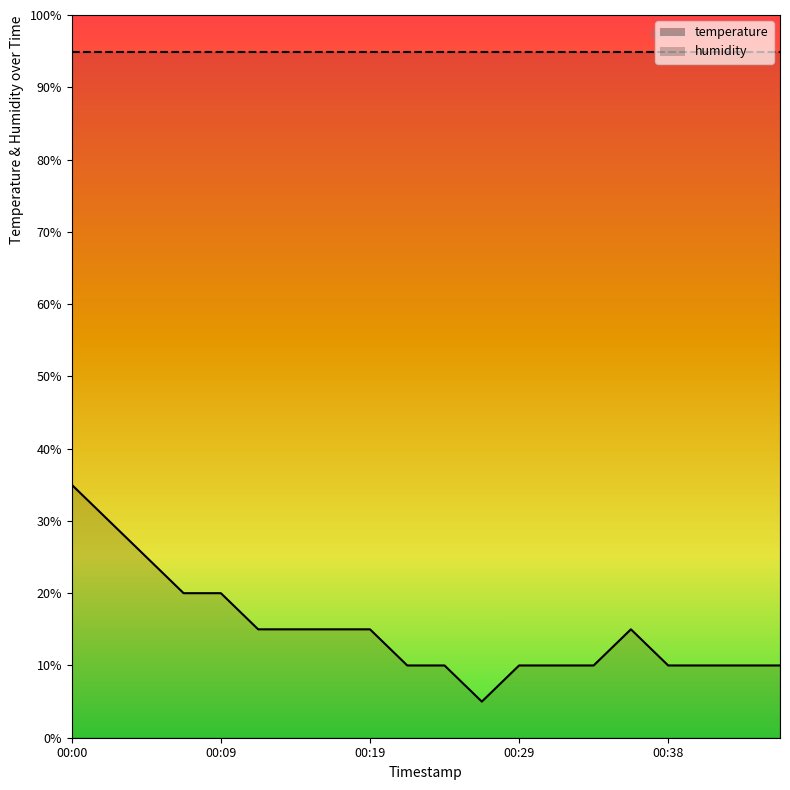

The chart shows a value of 50.3 at 00:02. True or false?

False